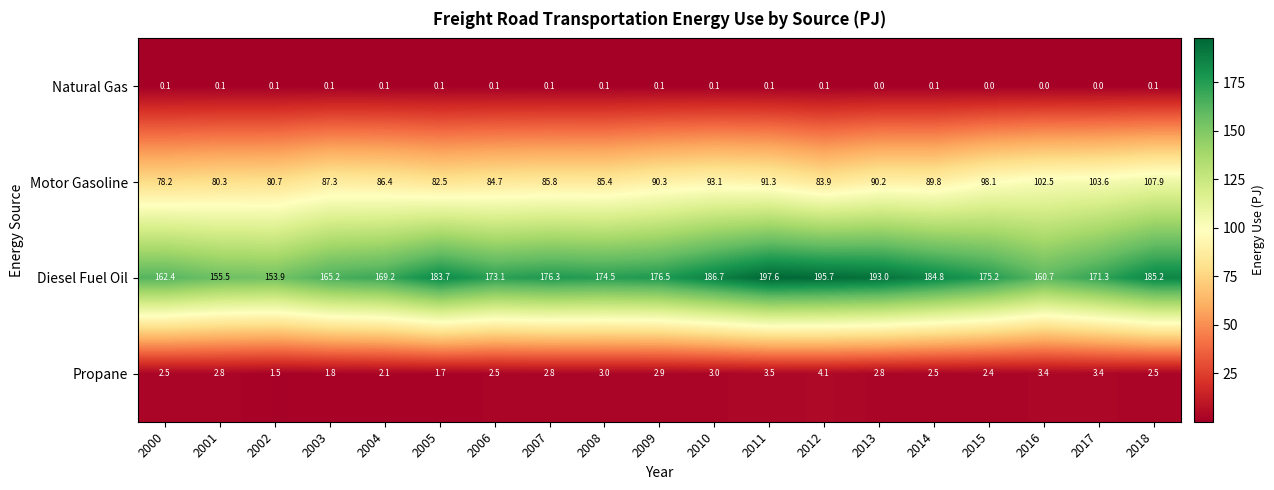

True or false: Diesel Fuel Oil has a value of 165.2 at 2003.

True